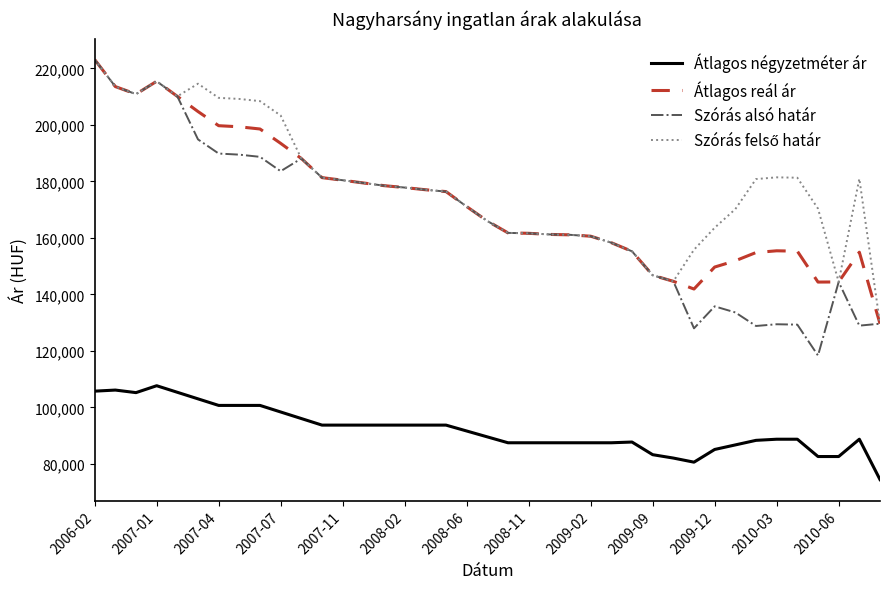

What is the maximum value shown in the chart?

223147